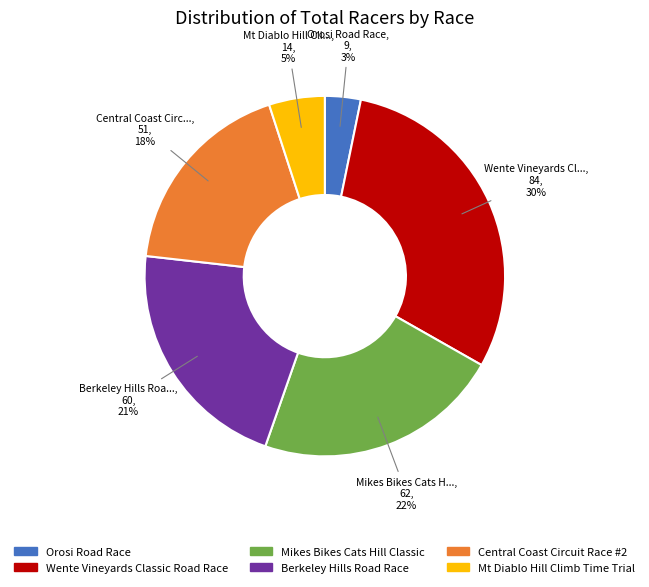

The Central Coast Circuit Race #2 slice represents 27% of the pie. True or false?

False